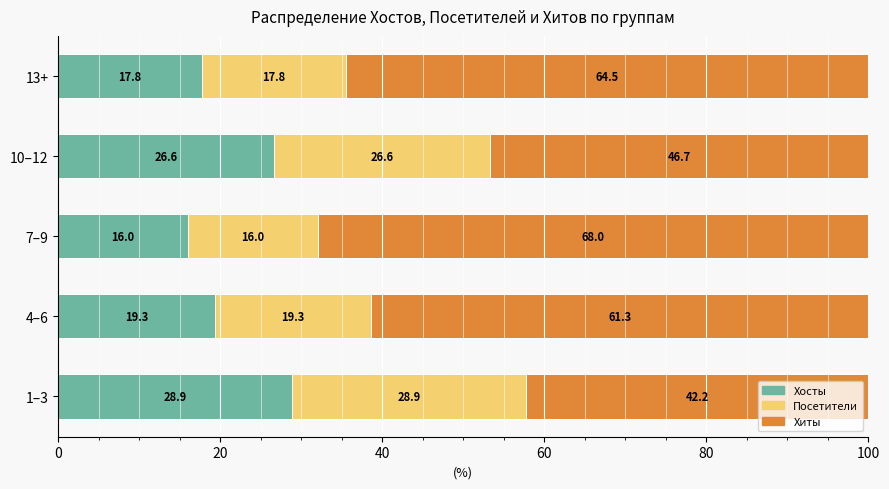

At which label is Хосты closest to 22?

4–6